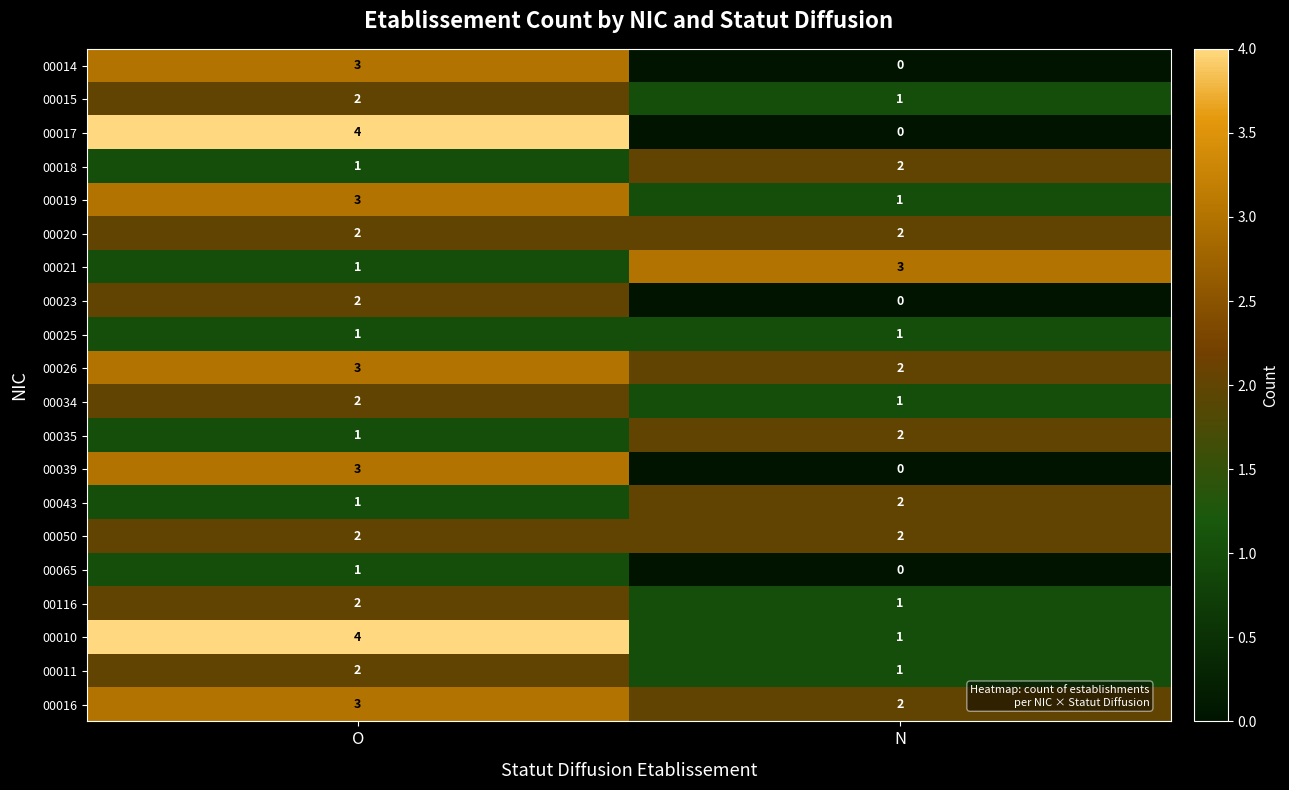

What is the spread (max minus min) of values at N?

3